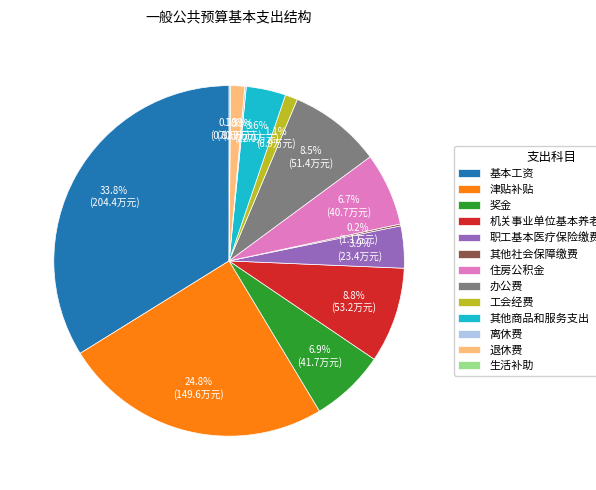

What is the total percentage of 办公费 and 基本工资?

42.4%